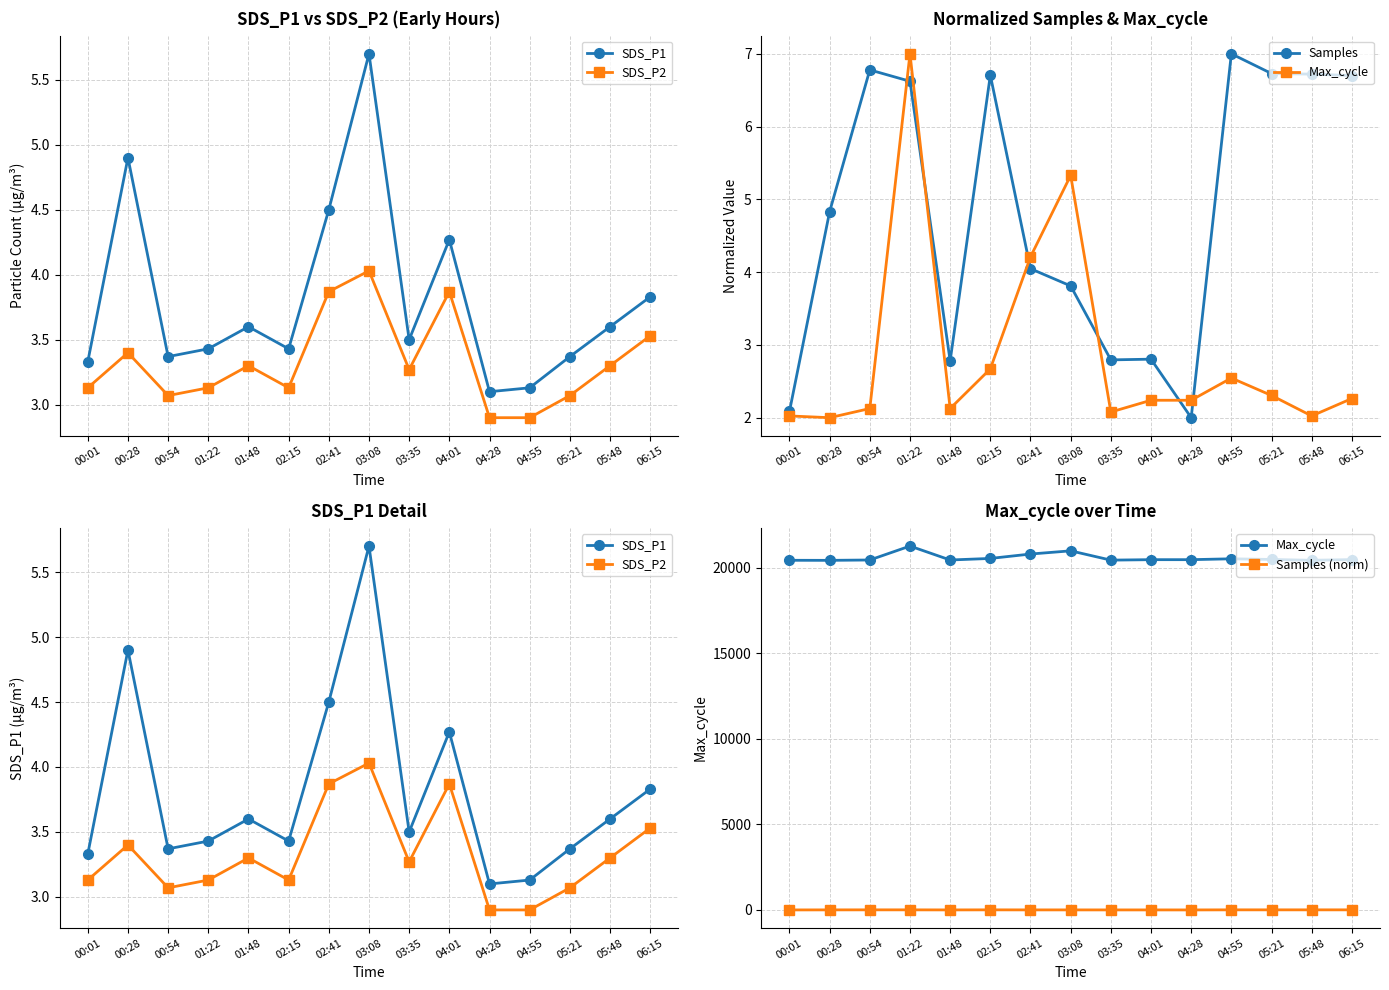

At which category is the sum across all series the highest?

01:22